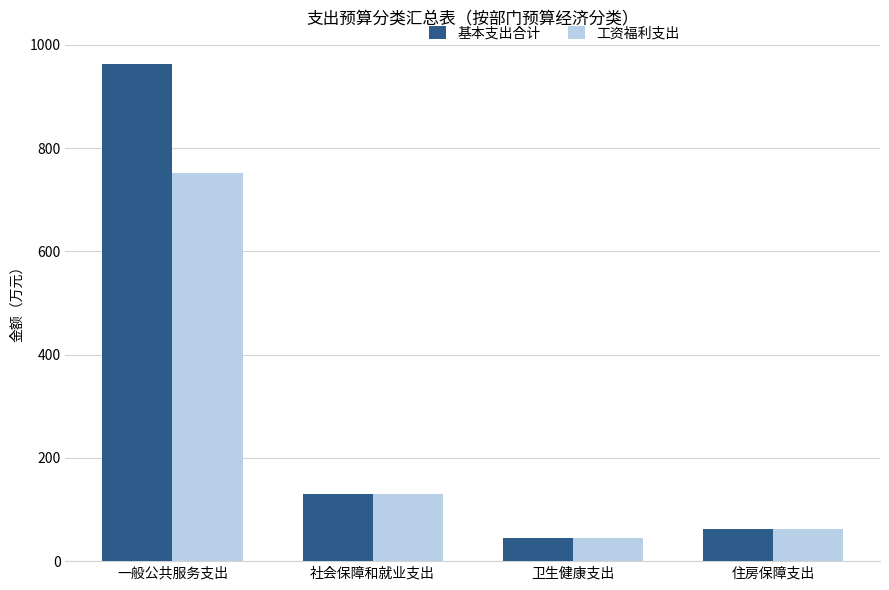

The value of 基本支出合计 at 一般公共服务支出 is 962.2. True or false?

True